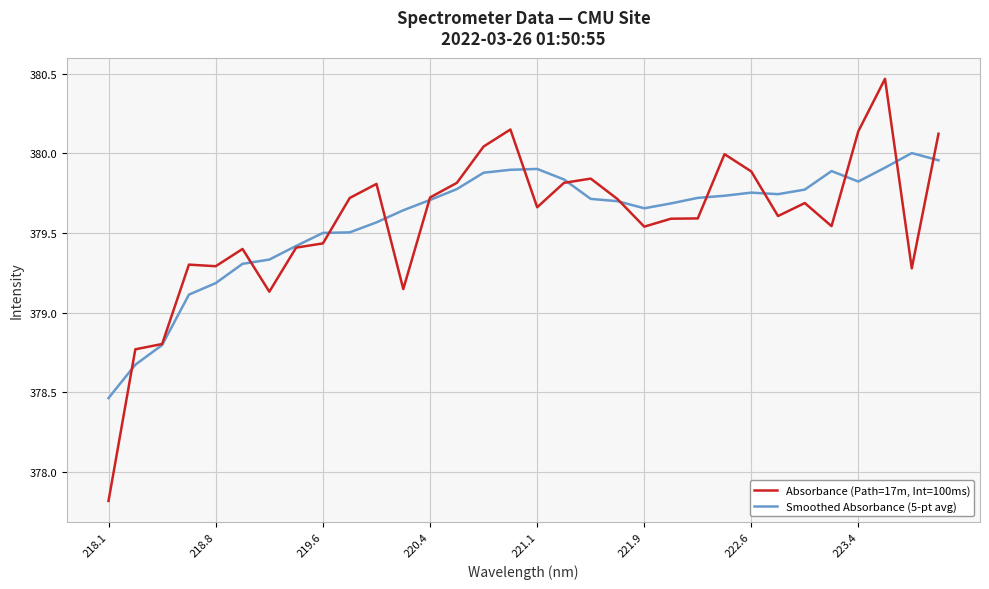

What is the difference between the maximum and second lowest values in the Absorbance (Path=17m, Int=100ms) series?

1.7